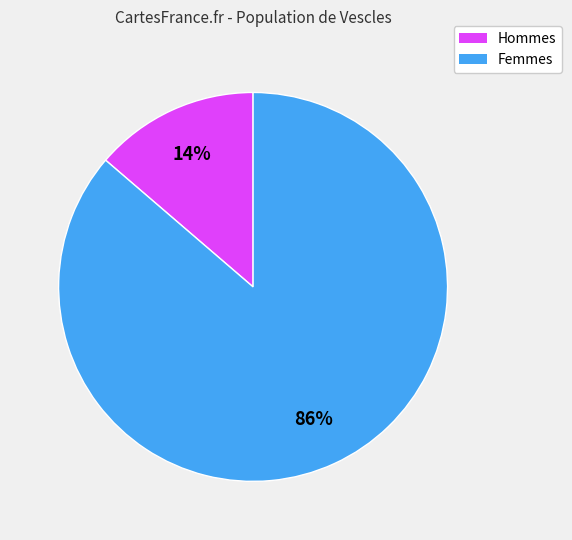

Is there a majority slice in this chart?

Yes